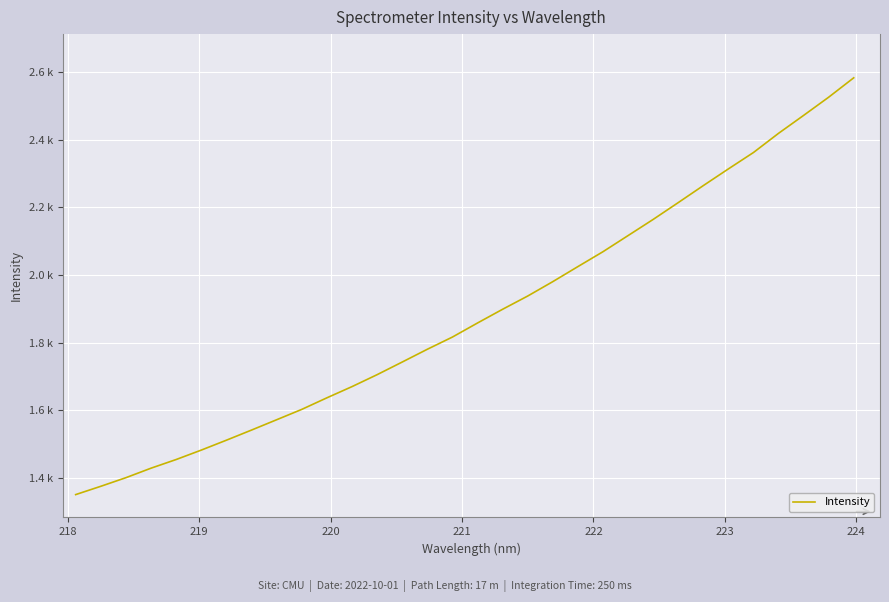

True or false: there are more than 2 points higher than both neighbors.

False